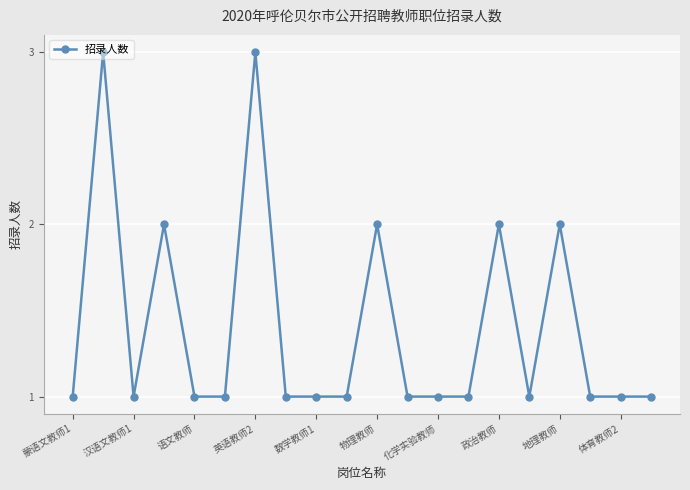

True or false: the data has more than 2 interior local peaks.

True